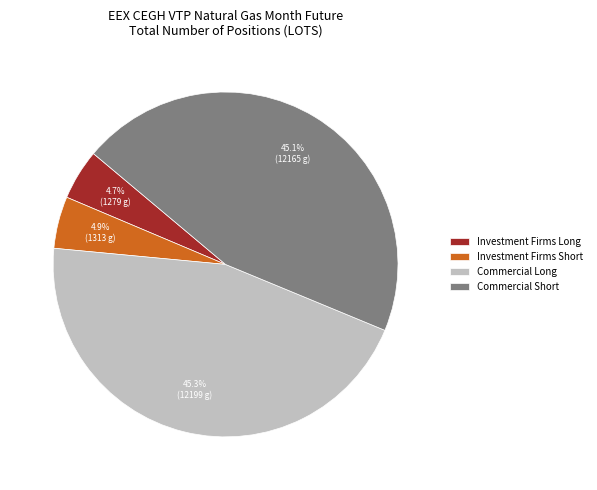

Which has a higher value, Investment Firms Short or Commercial Short?

Commercial Short